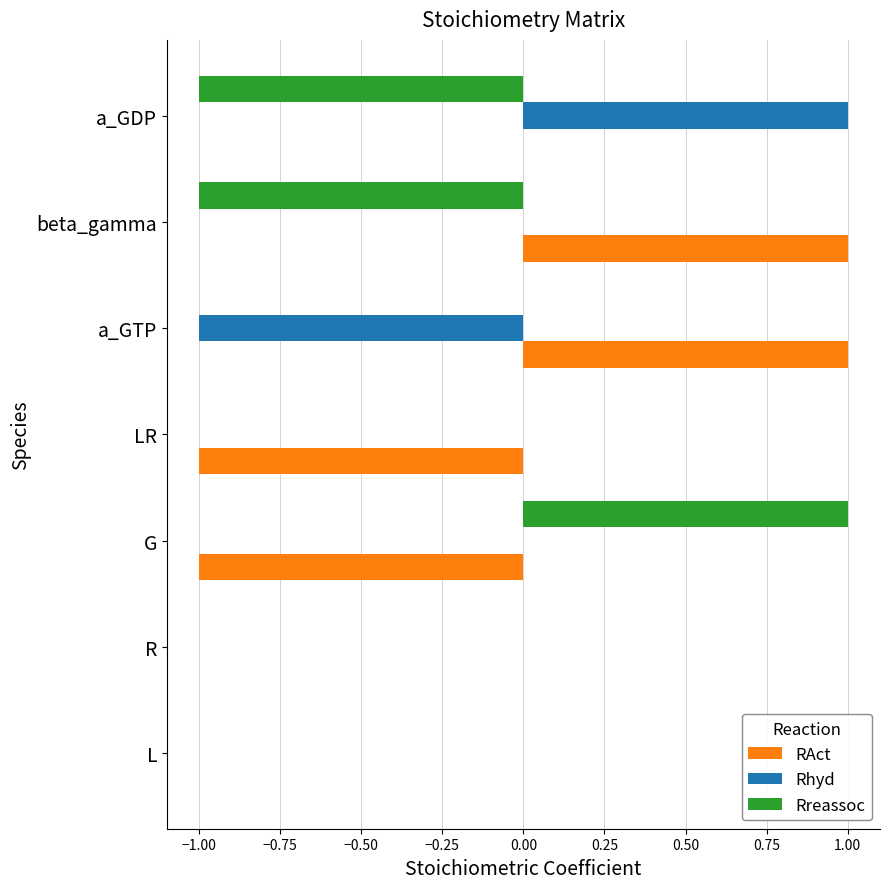

Is the value of Rreassoc at G greater than the value of RAct at LR?

Yes